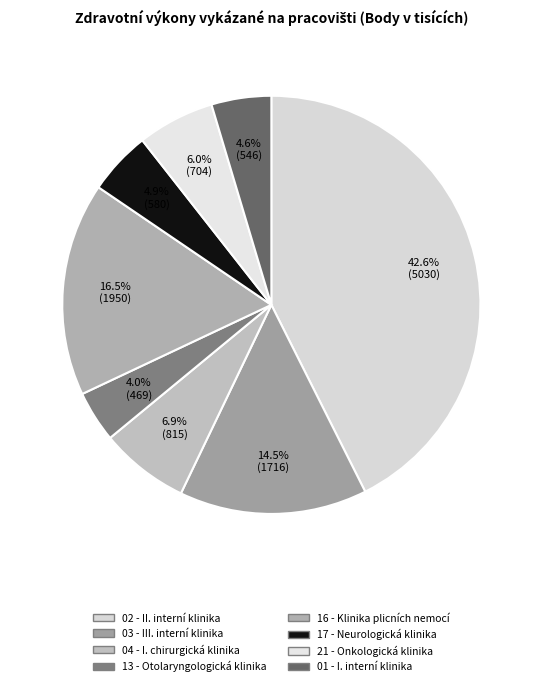

Rank the categories by value from lowest to highest.

13 - Otolaryngologická klinika, 01 - I. interní klinika, 17 - Neurologická klinika, 21 - Onkologická klinika, 04 - I. chirurgická klinika, 03 - III. interní klinika, 16 - Klinika plicních nemocí, 02 - II. interní klinika